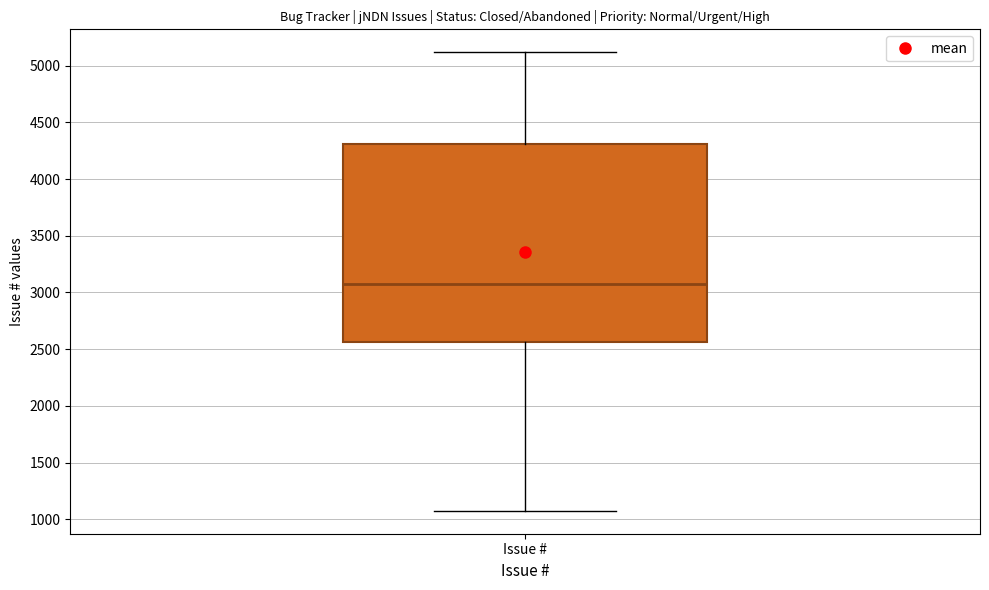

Read this box plot against the y-axis: the position of the median line, the range covered by the box, and the ends of both whiskers. The values are not printed on the chart, so give them approximately, as read against the axis.

median 3050, box 2550 to 4300, whiskers 1100 to 5100